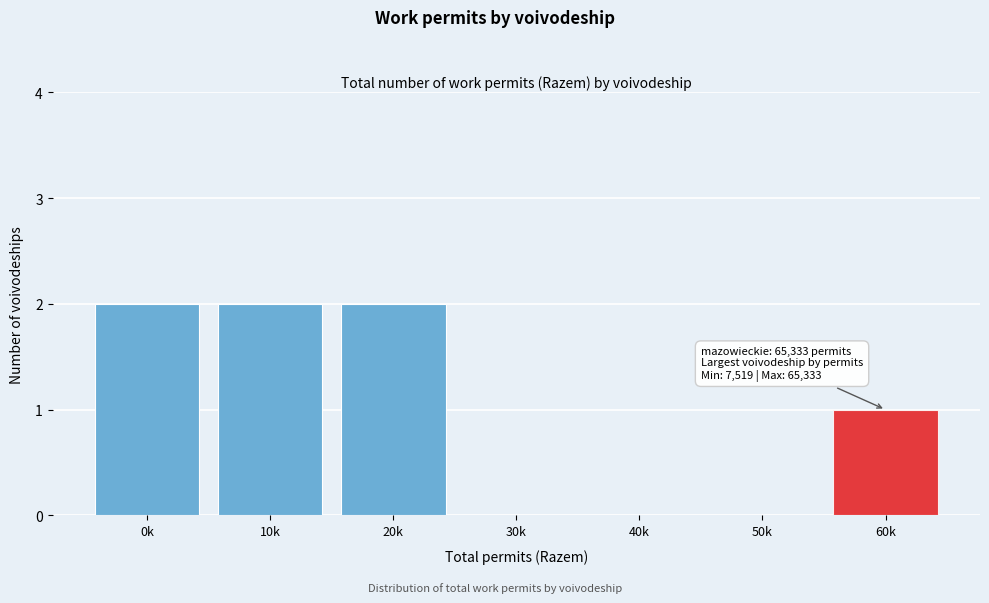

Reading left to right, what are all the values shown in this chart?

0k=2	10k=2	20k=2	30k=0	40k=0	50k=0	60k=1